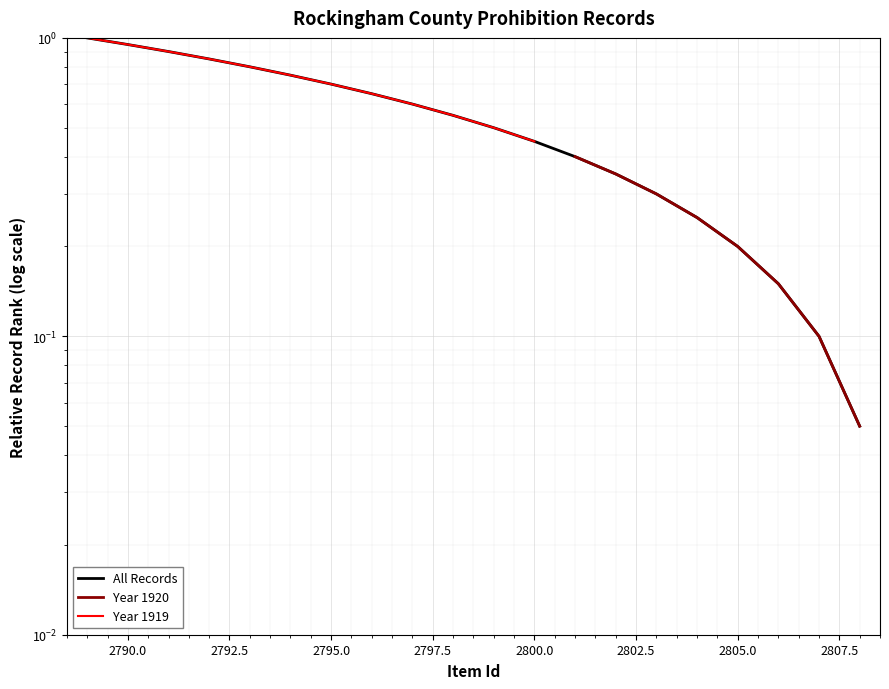

True or false: the data has more than 0 interior local peaks.

False